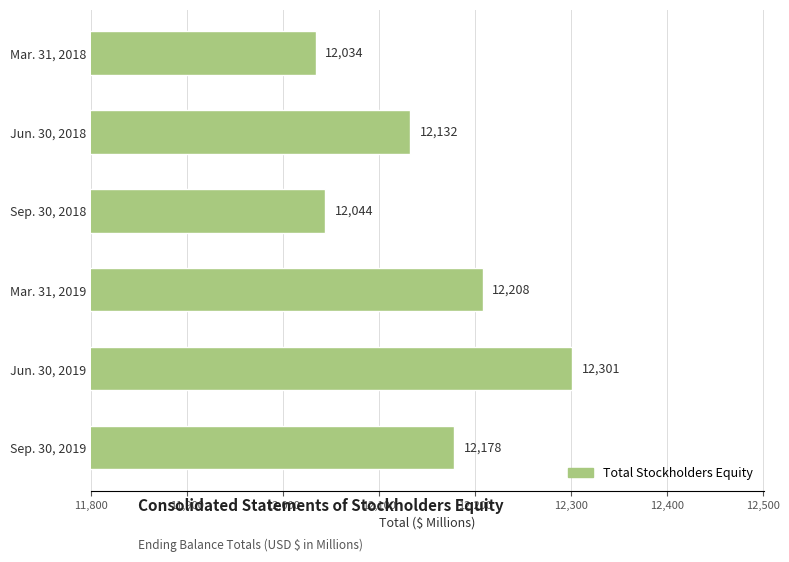

What is the greatest value displayed?

12301